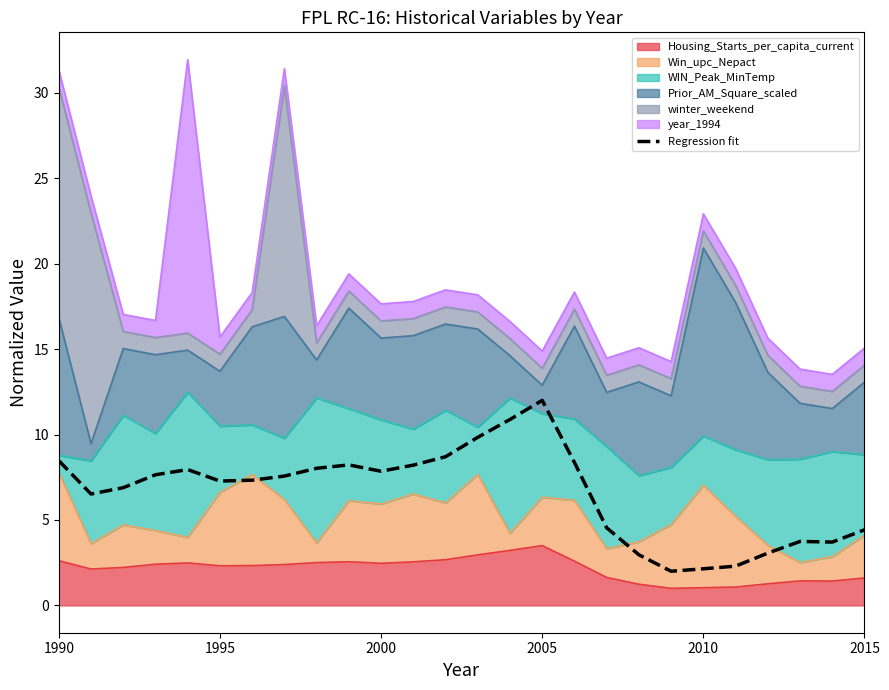

Does the chart have visible grid lines?

No